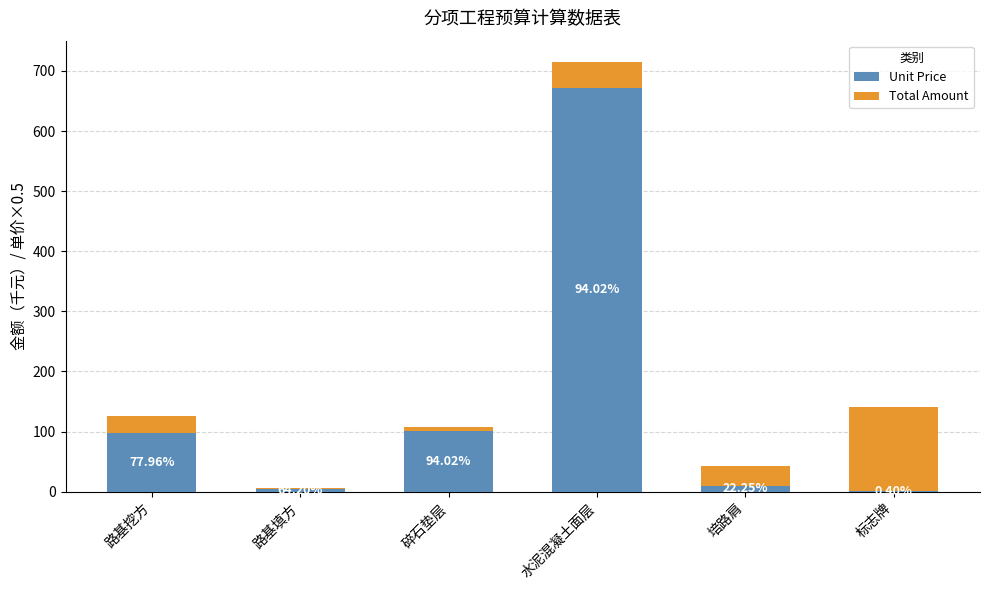

What is the sum of the Total Amount values at 碎石垫层 and 路基挖方?

34.2